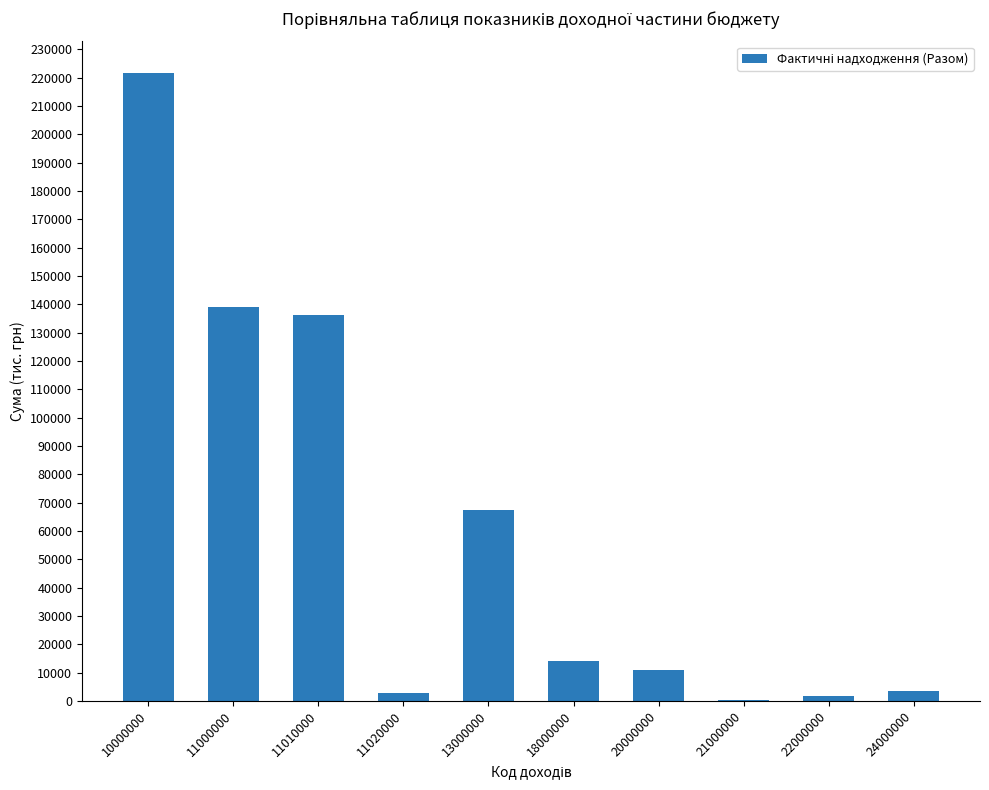

Between 13000000 and 10000000, which is larger?

10000000